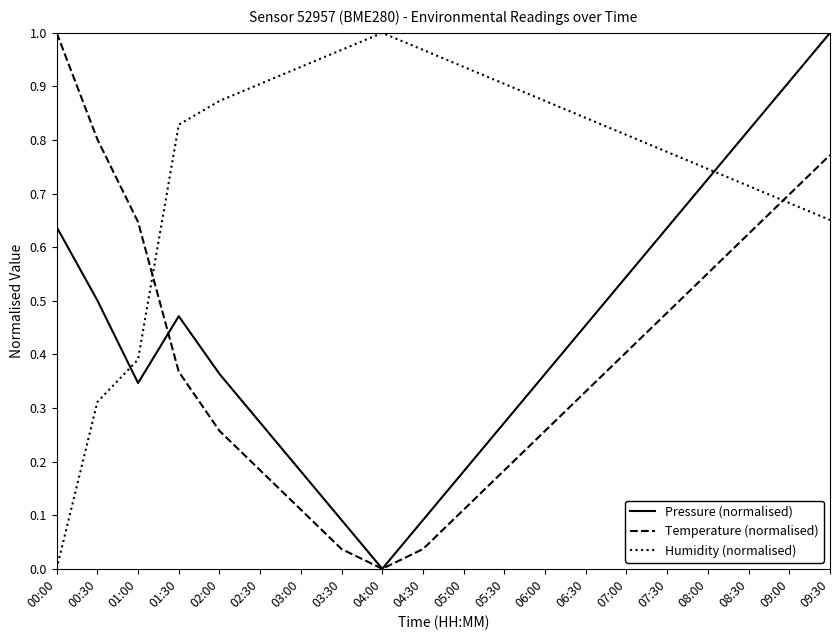

Is the value of Pressure (normalised) at 08:00 greater than the value of Humidity (normalised) at 03:00?

No